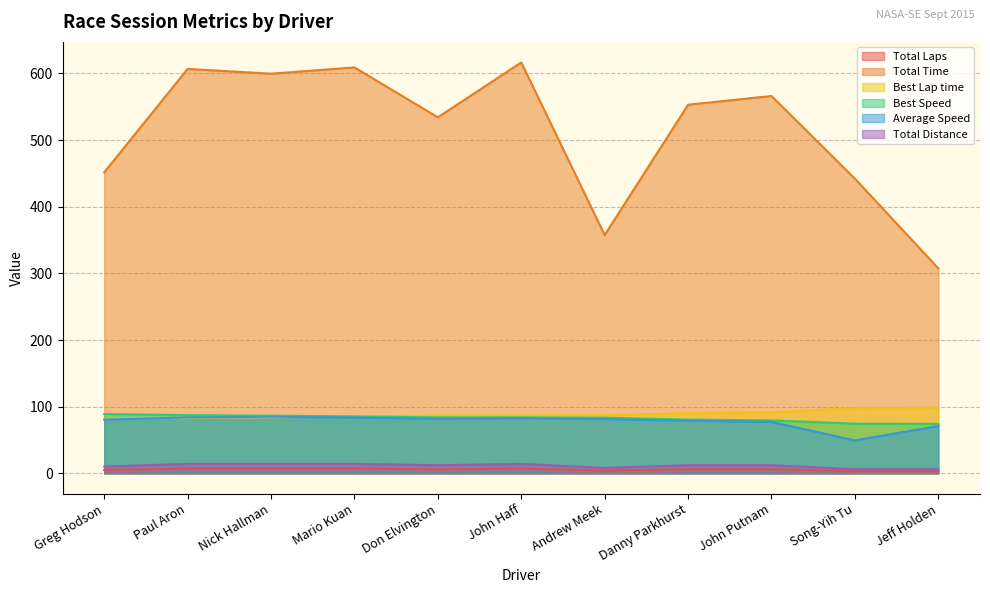

At how many categories does at least one series exceed 516?

7